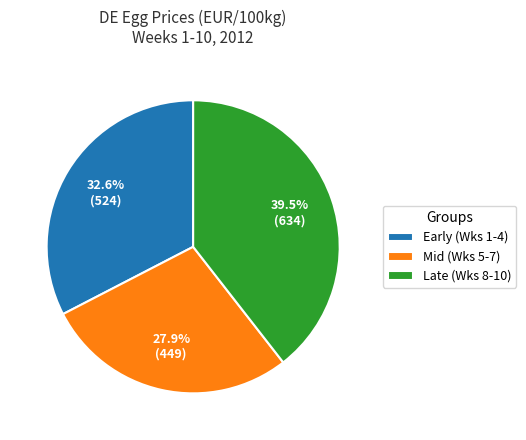

Does Mid (Wks 5-7) represent more than half of the total?

No